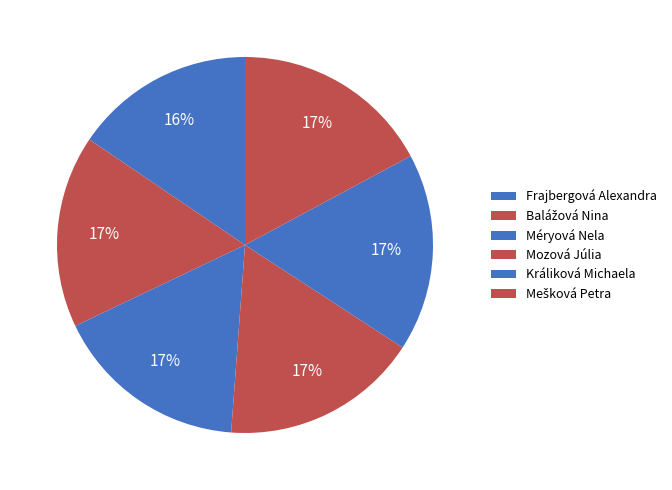

The Balážová Nina slice represents 17% of the pie. True or false?

True